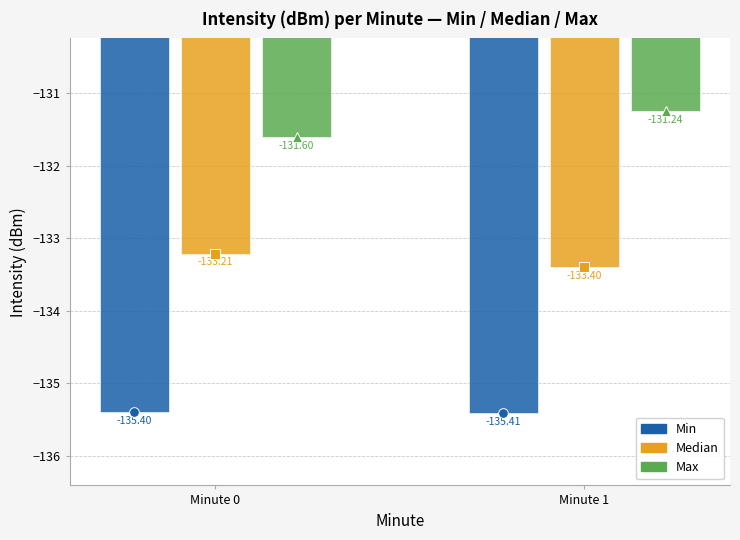

Rank the series by their average value, from lowest to highest.

Min, Median, Max